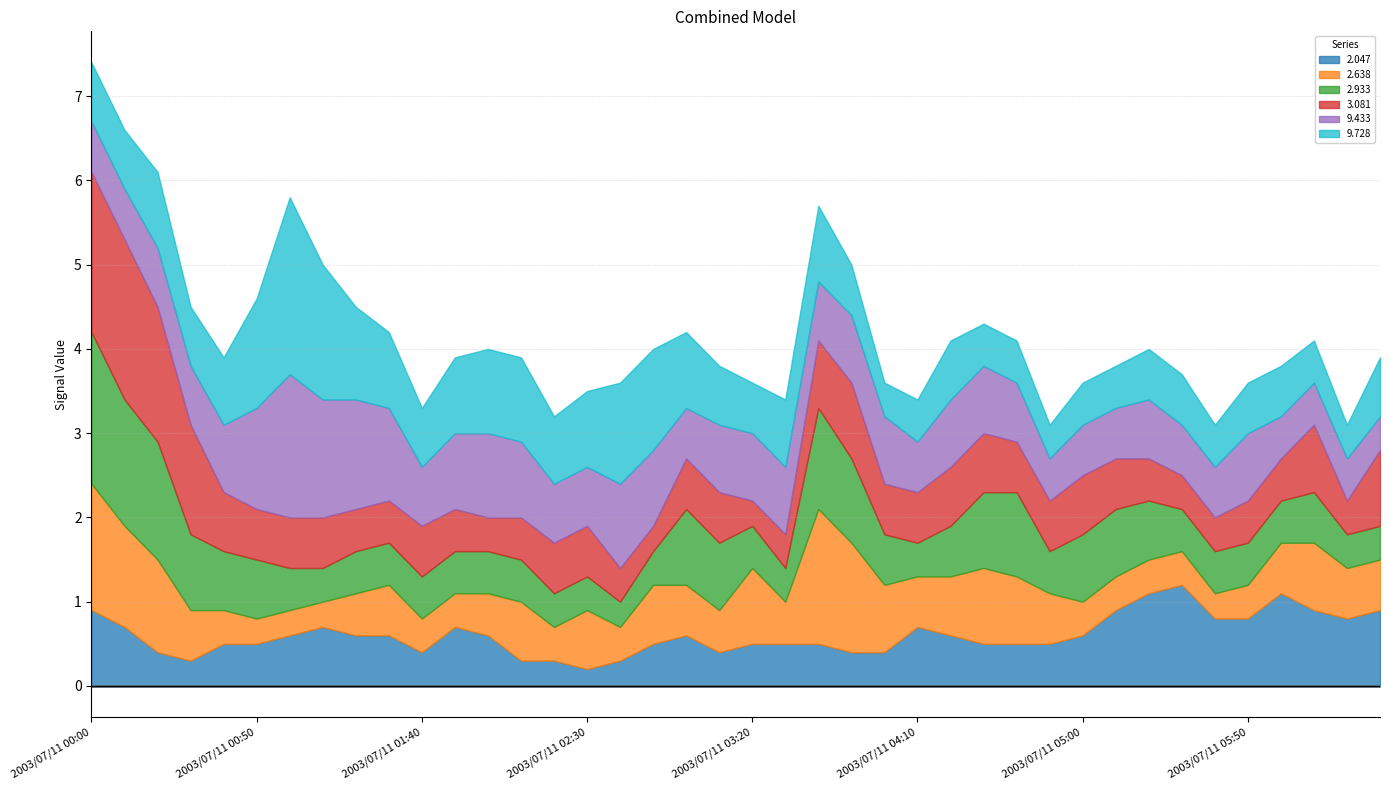

Is the value of 9.433 at 2003/07/11 02:00 greater than the value of 2.933 at 2003/07/11 05:40?

Yes